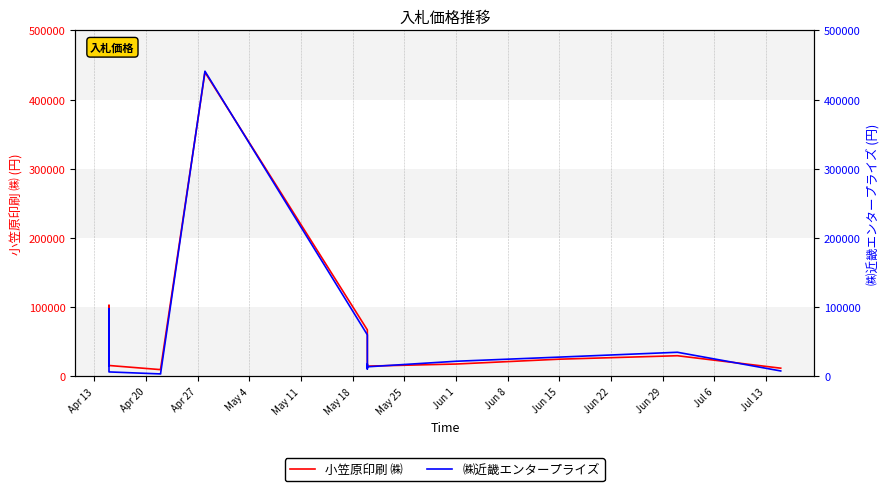

Reading right to left, extract all data points from this chart.

小笠原印刷 ㈱: 12000	30000	25000	18000	15000	20000	21900	67300	439500	11400	9900	15900	102800	97900	20000	21000
㈱近畿エンタープライズ: 8000	35000	28000	22000	14000	18000	10800	60200	441000	5000	3700	6600	98000	94600	16000	19000